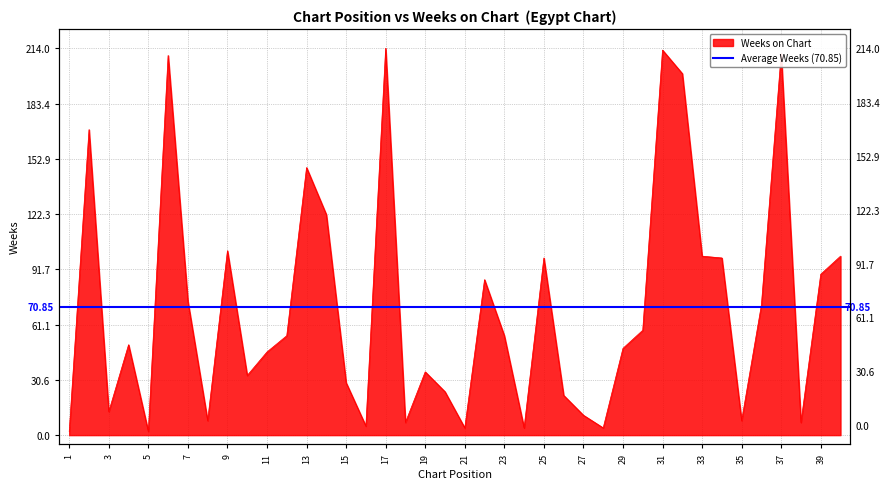

How many data points are above 55?

18